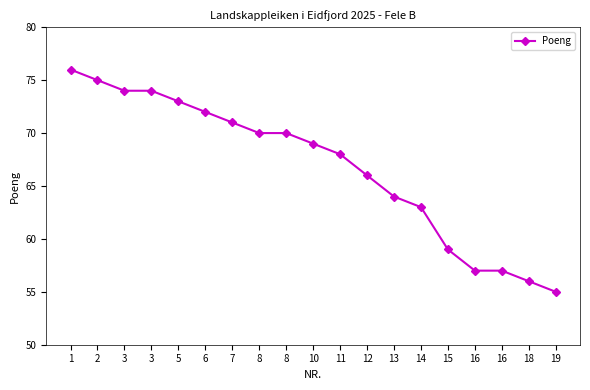

Between 18 and 6, which is larger?

6